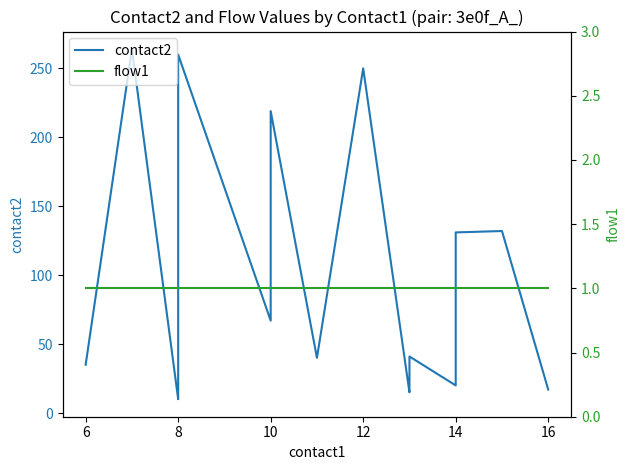

Does the chart have visible grid lines?

No